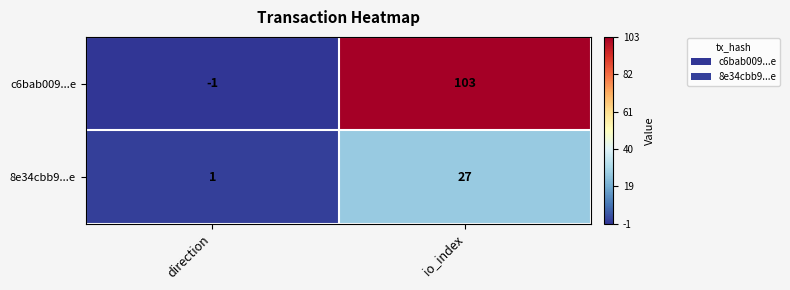

True or false: c6bab009...e has a value of 103 at io_index.

True